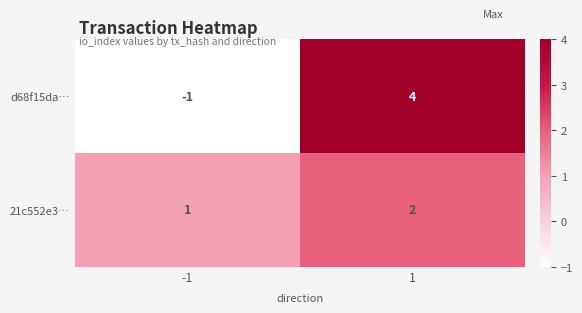

What is the total value across all series at 1?

6